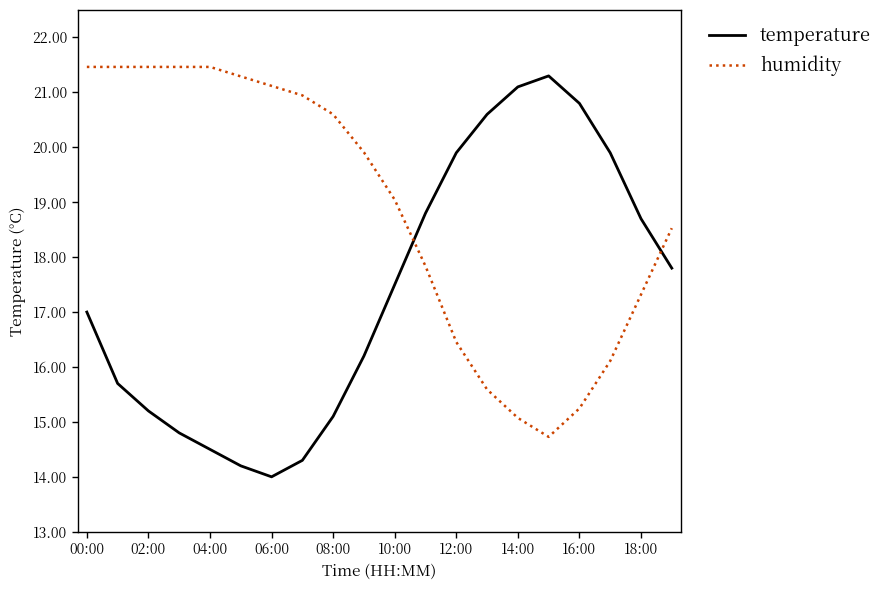

How many times do temperature and humidity cross each other?

2